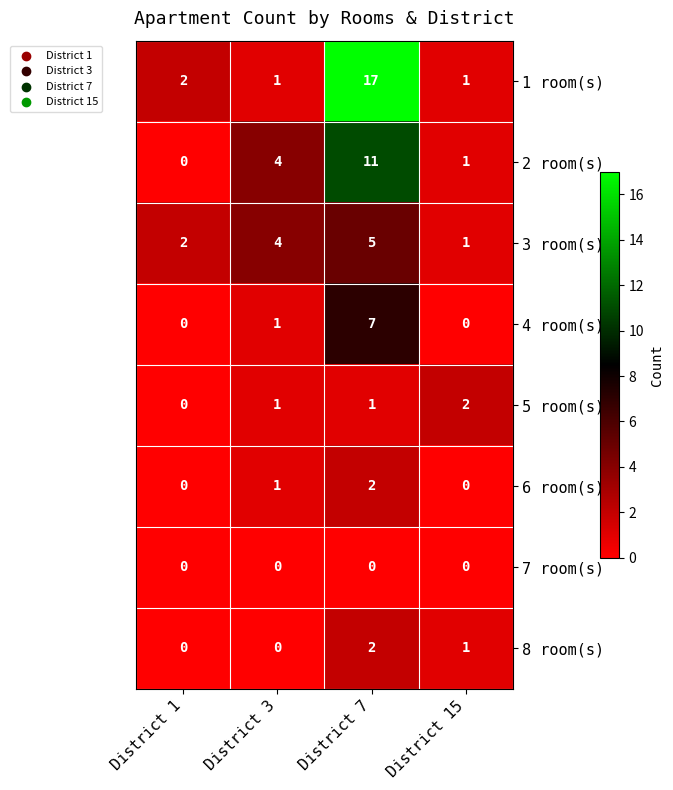

At which label does 8 room(s) first exceed 1?

District 7